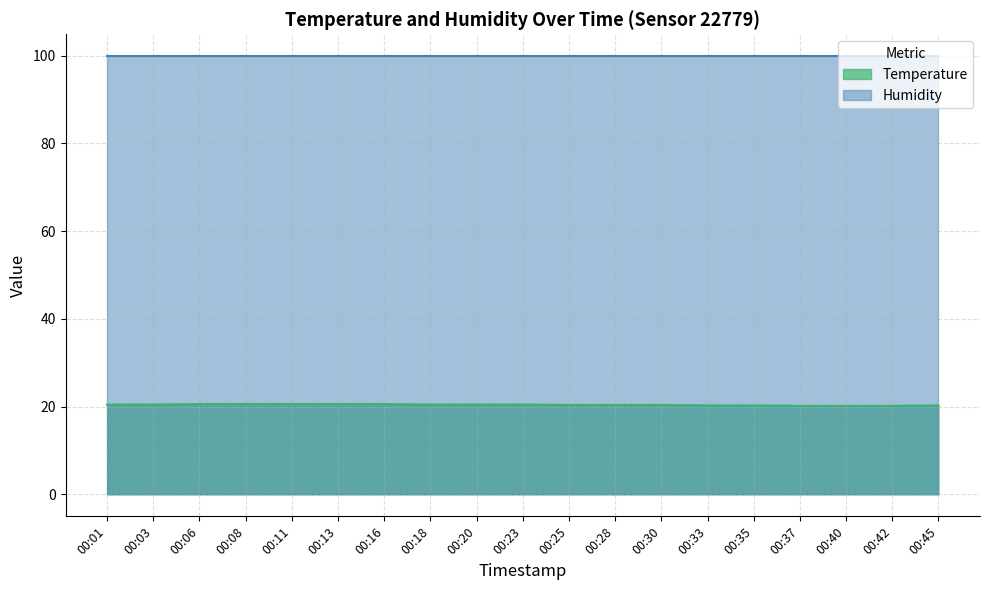

Count the values in the range 20 to 21.

19